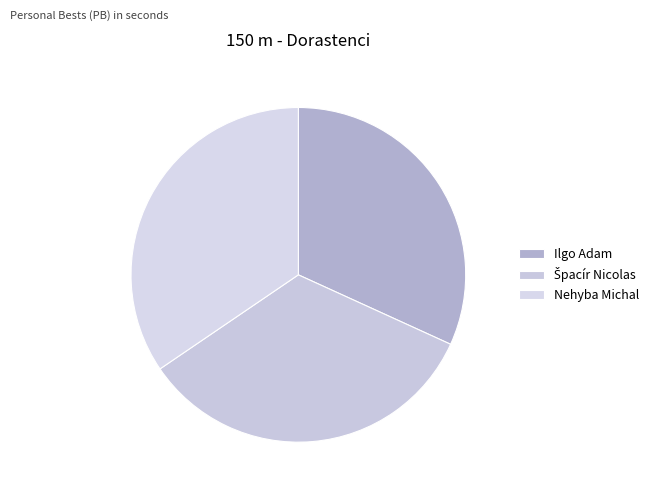

True or false: Špacír Nicolas accounts for 28% of the total.

False